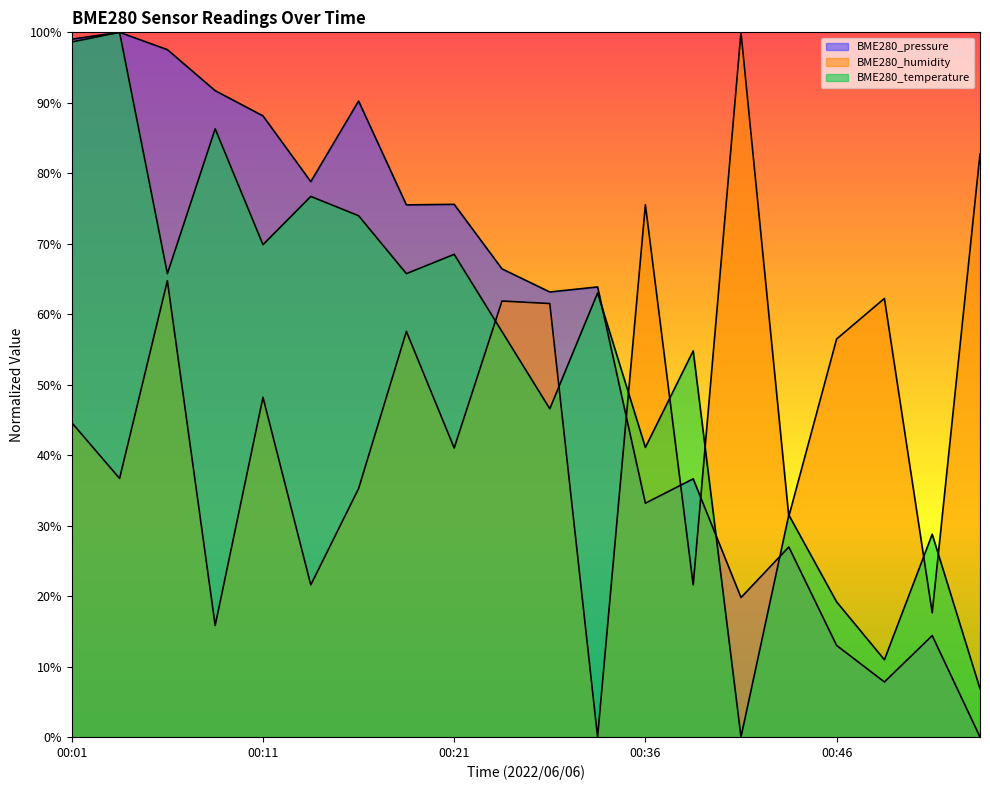

At 00:23, list the series in order from largest to smallest.

BME280_pressure, BME280_humidity, BME280_temperature